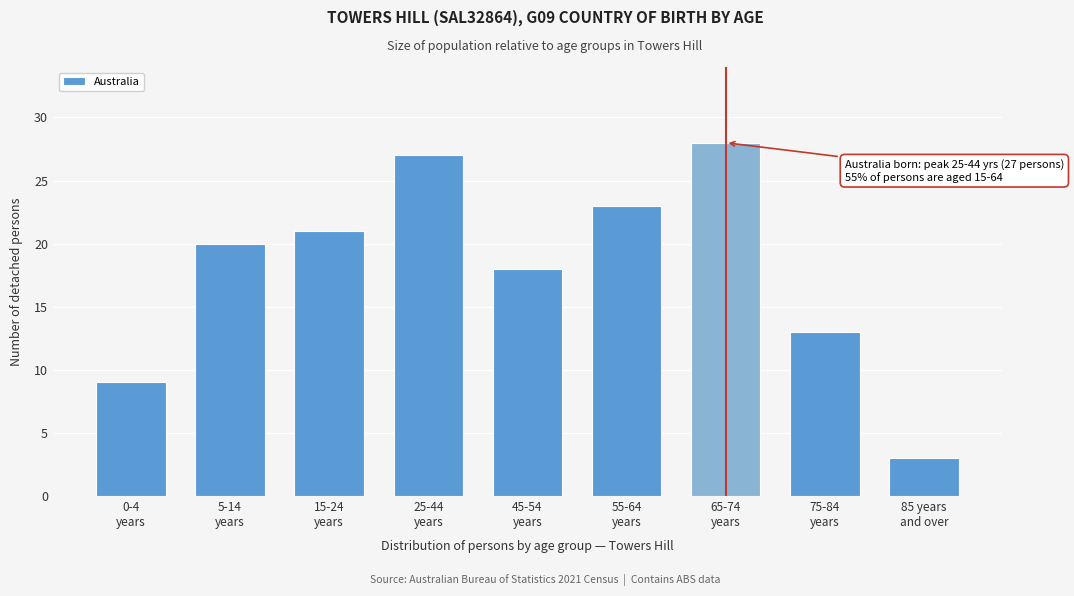

Reading right to left, extract all data points from this chart.

3	13	28	23	18	27	21	20	9